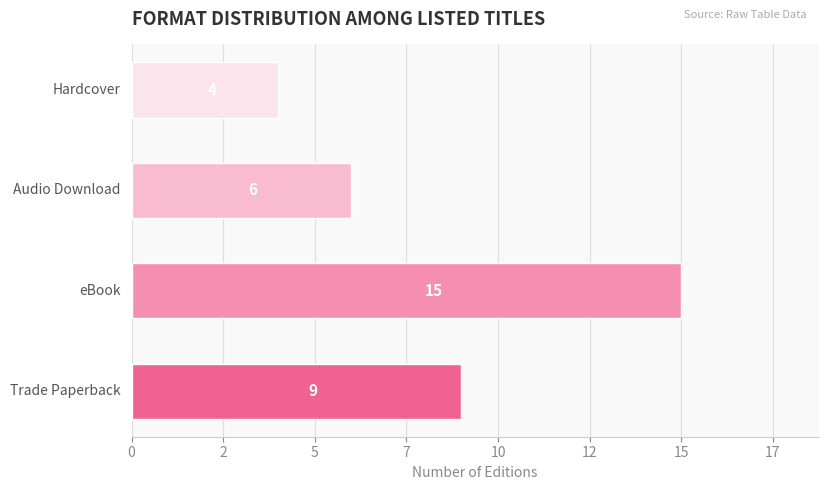

What is the sum of all values?

34